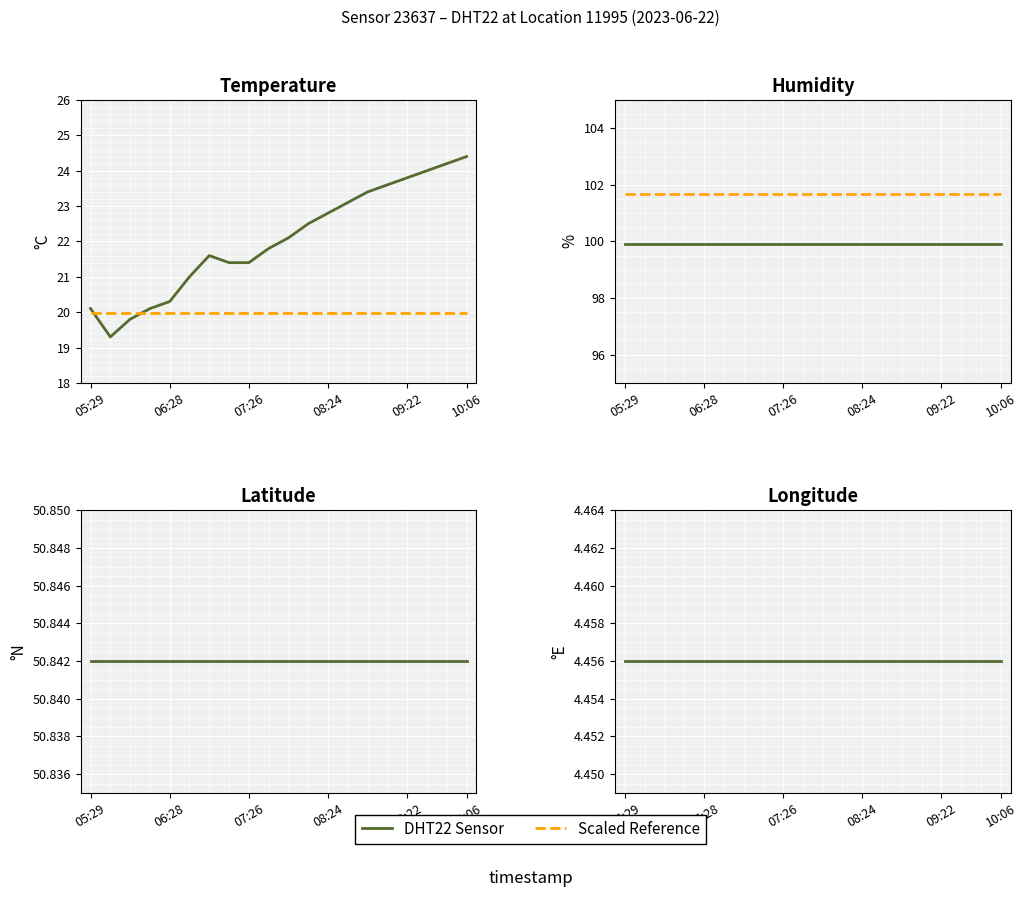

What is the total value across all series at 18?

115.0